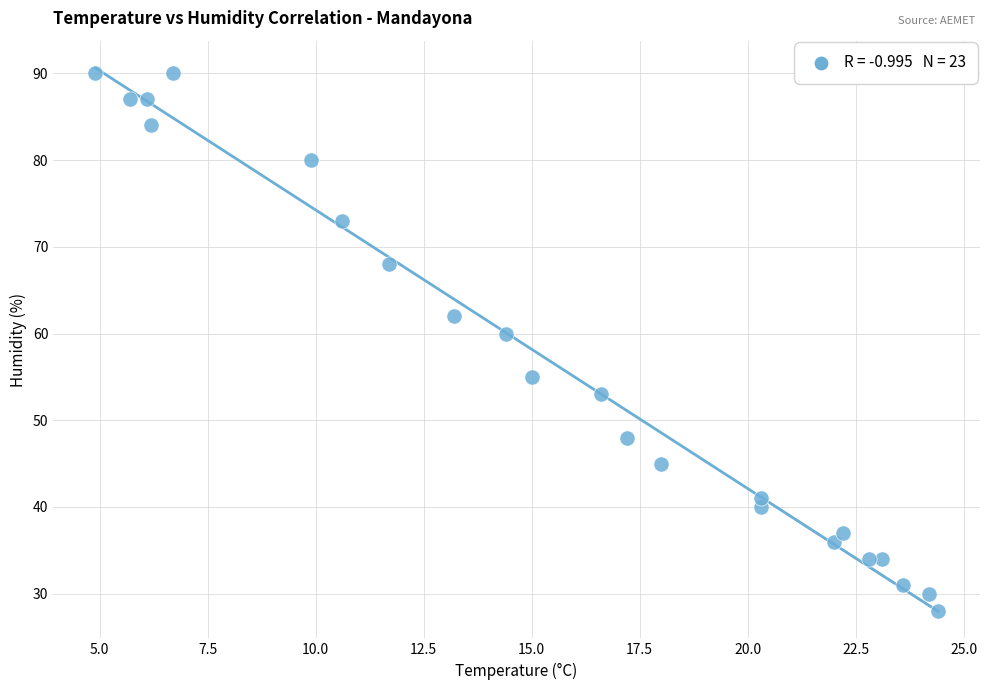

What Y value in the scatter plot is closest to 59?

60